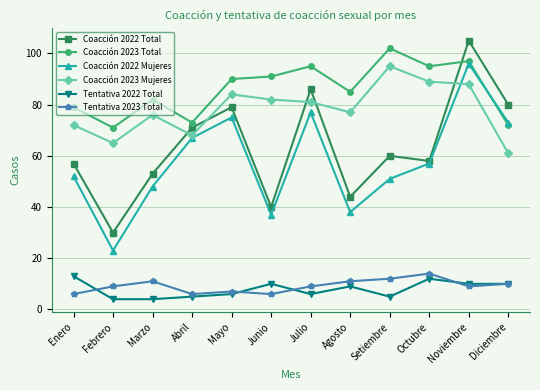

How many lines are shown in the chart?

6